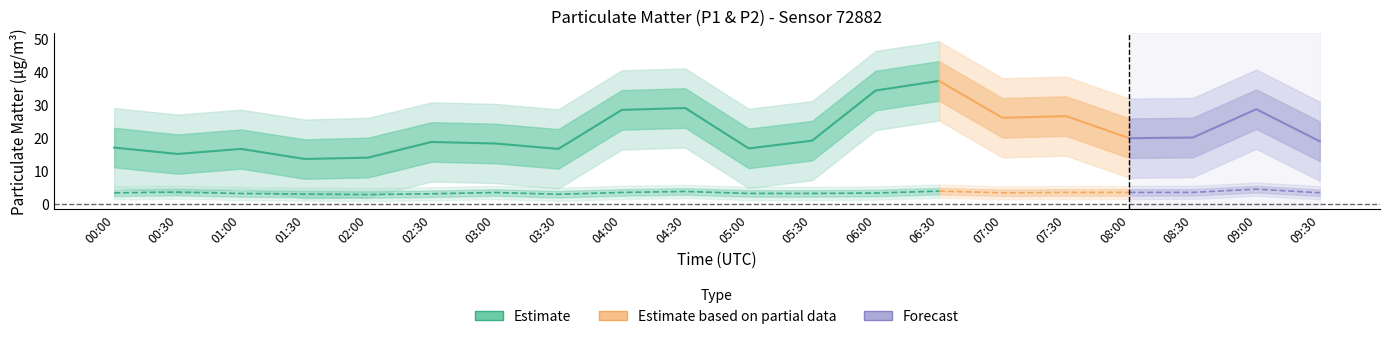

Where is P1 nearest to the value 25?

07:00